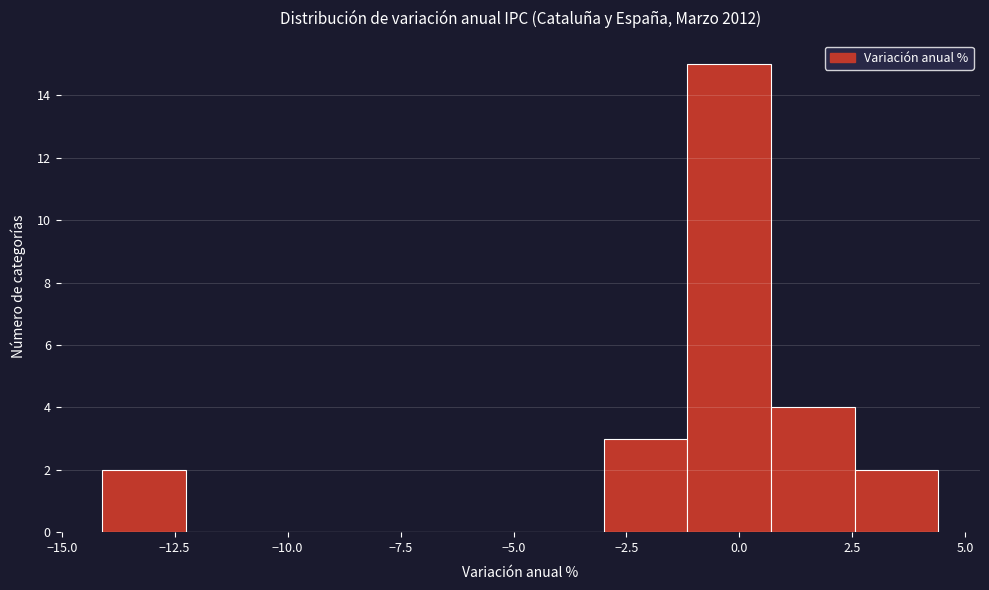

Read against the x-axis, roughly where is the centre of the tallest bar?

0.0